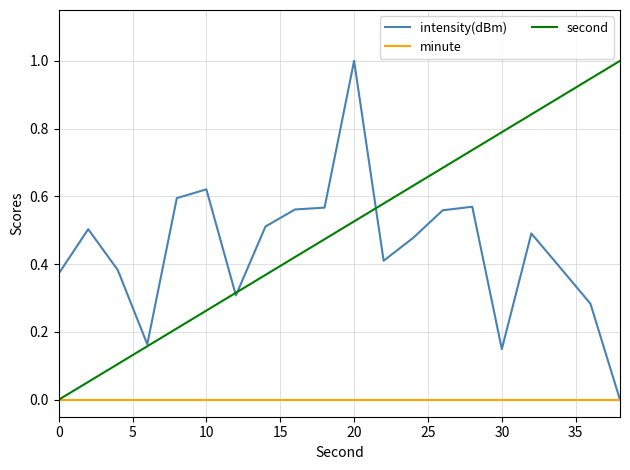

True or false: second and intensity(dBm) intersect in this chart.

True